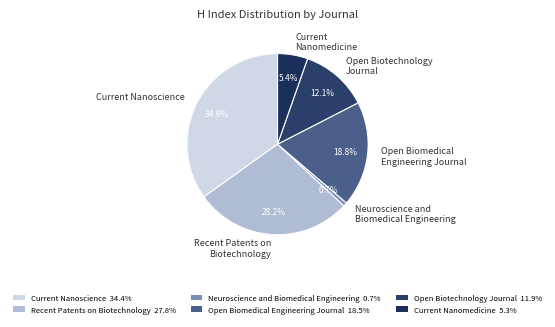

Is there a majority slice in this chart?

No